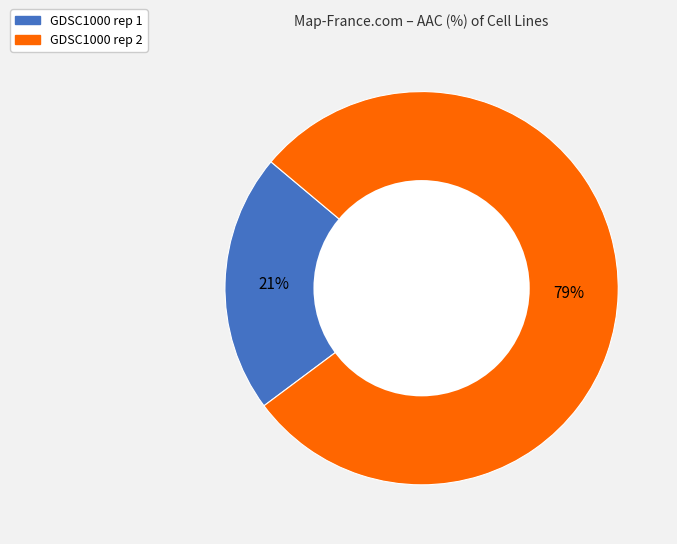

How many slices are in this pie chart?

2